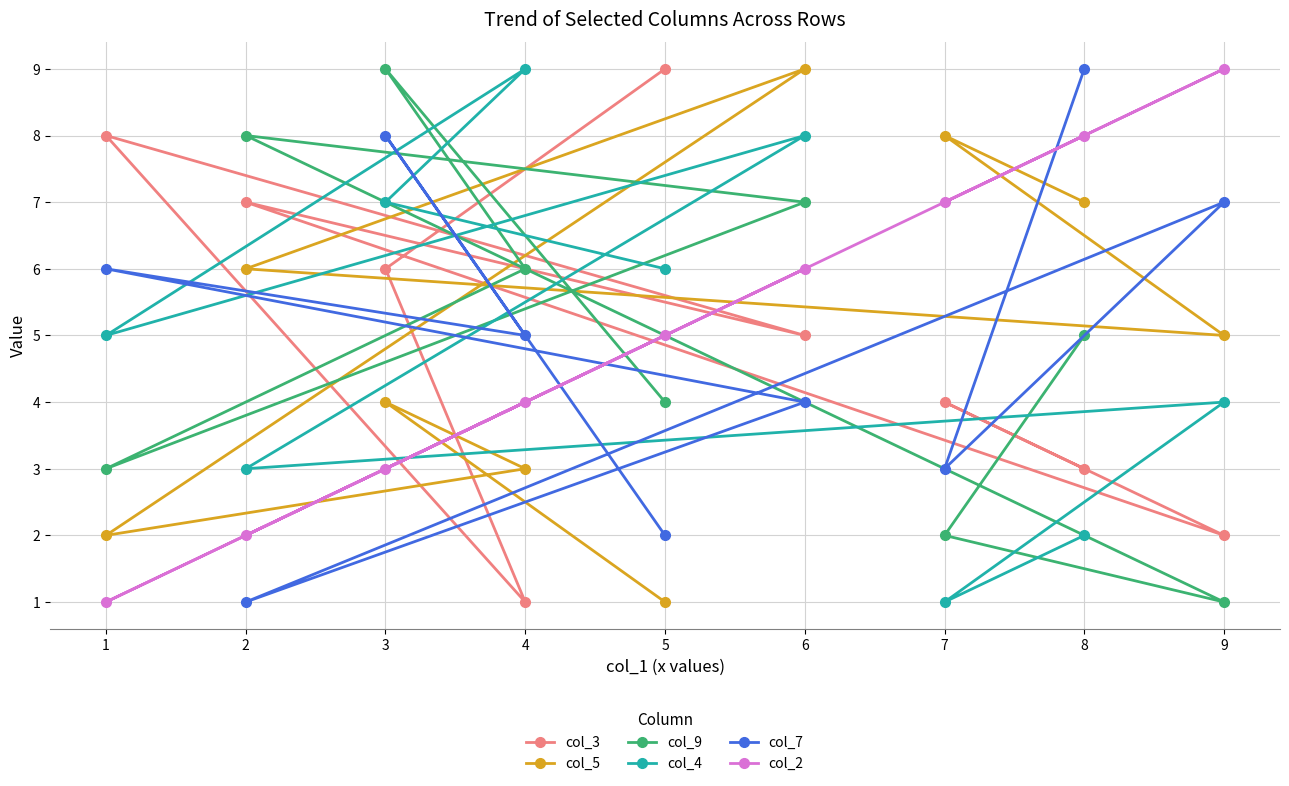

The col_5 series shows 7 at 8. True or false?

True